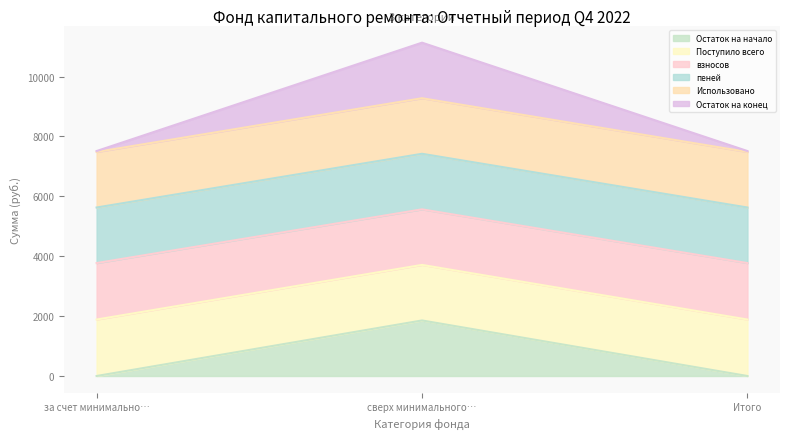

At which category is the sum across all series the highest?

сверх минимального…